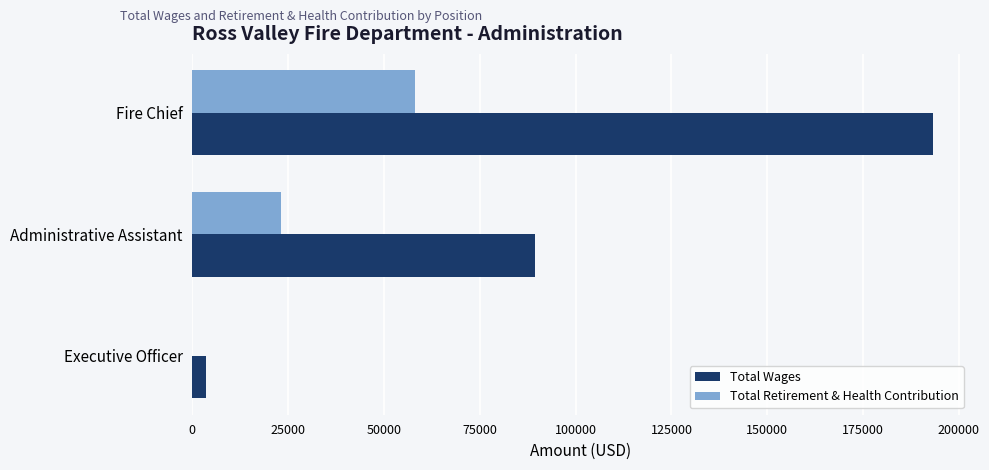

At which label does Total Retirement & Health Contribution reach its peak?

Fire Chief